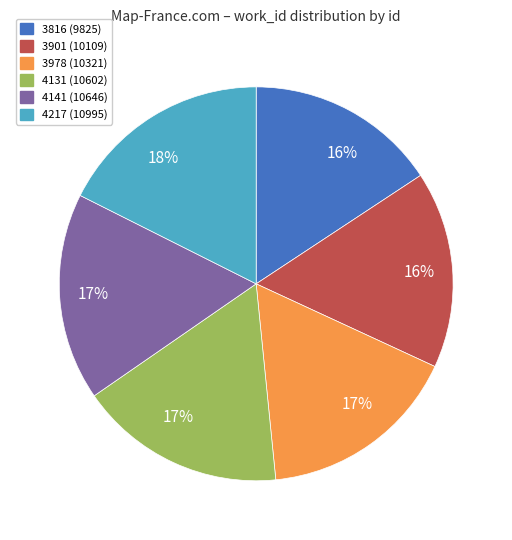

To the nearest percent, what is the difference between the largest and smallest slice percentages?

2%